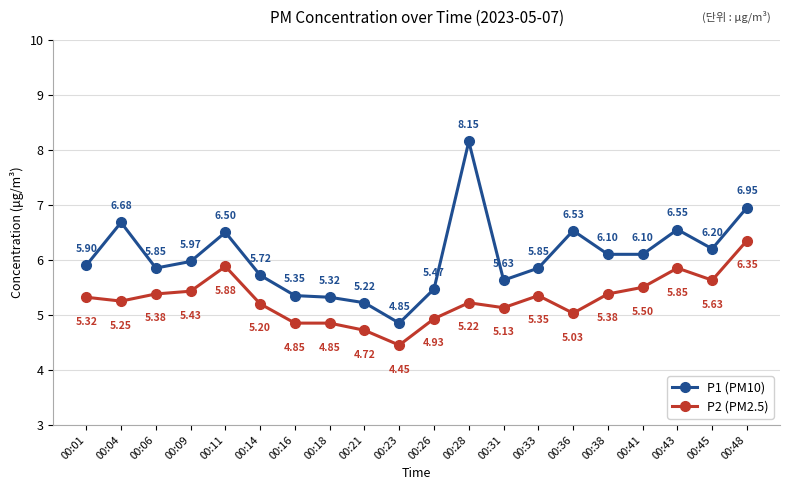

What is the spread (max minus min) of values at 00:33?

0.5